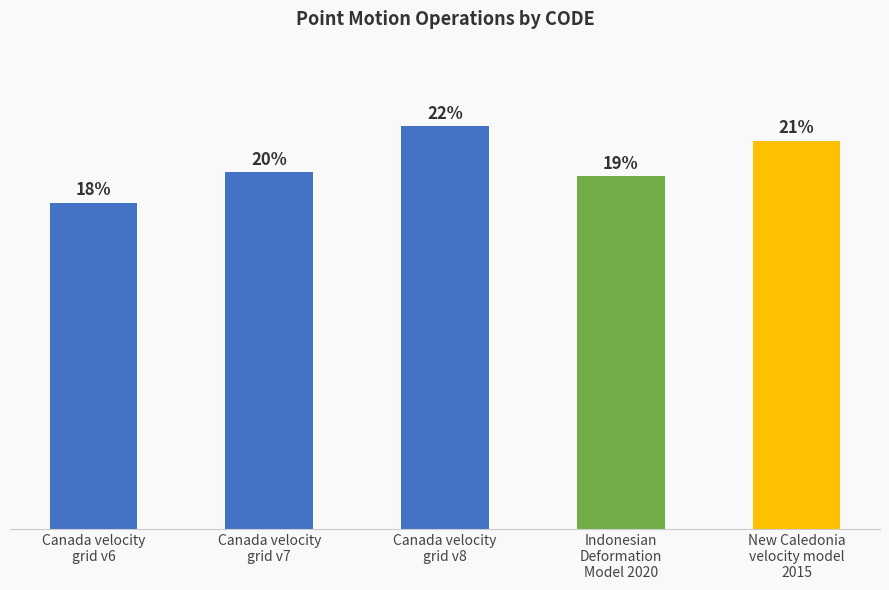

Does the chart contain any negative values?

No